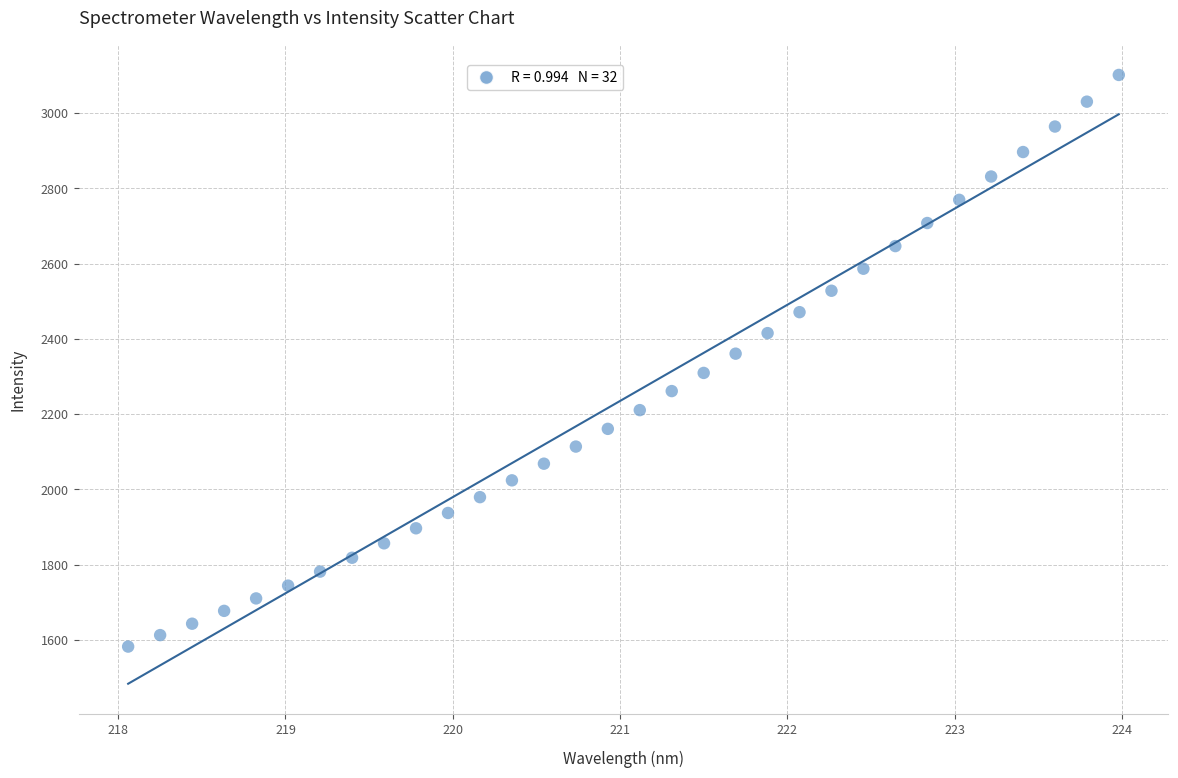

What is the range of X values (max minus min)?

5.9